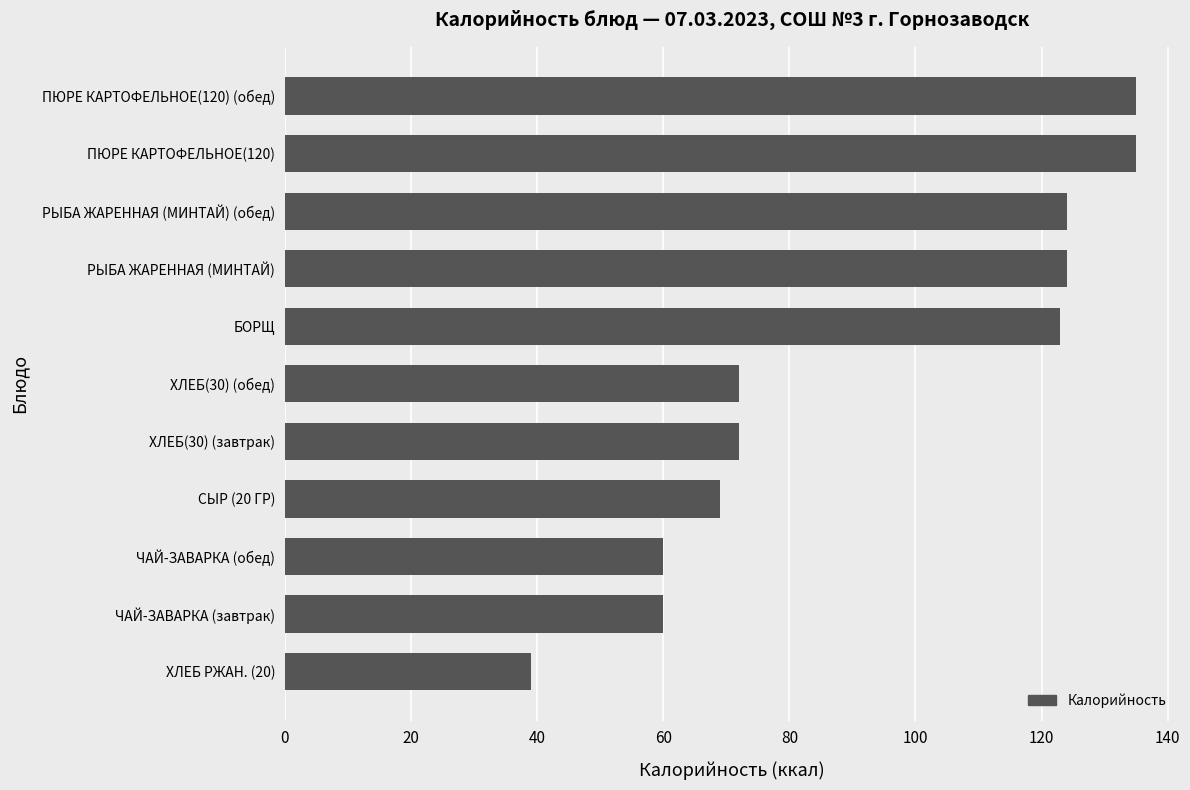

Is it true that the value at ЧАЙ-ЗАВАРКА (завтрак) is 60?

True